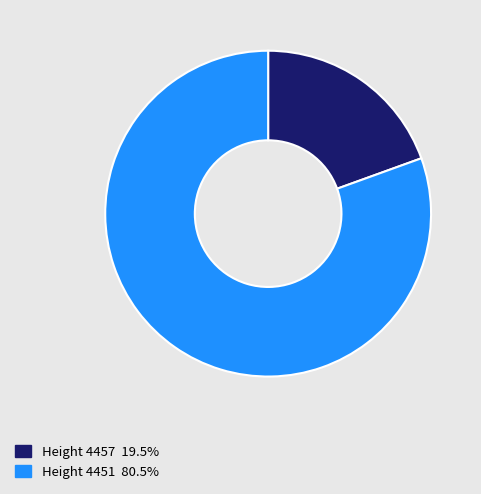

Is there a majority slice in this chart?

Yes